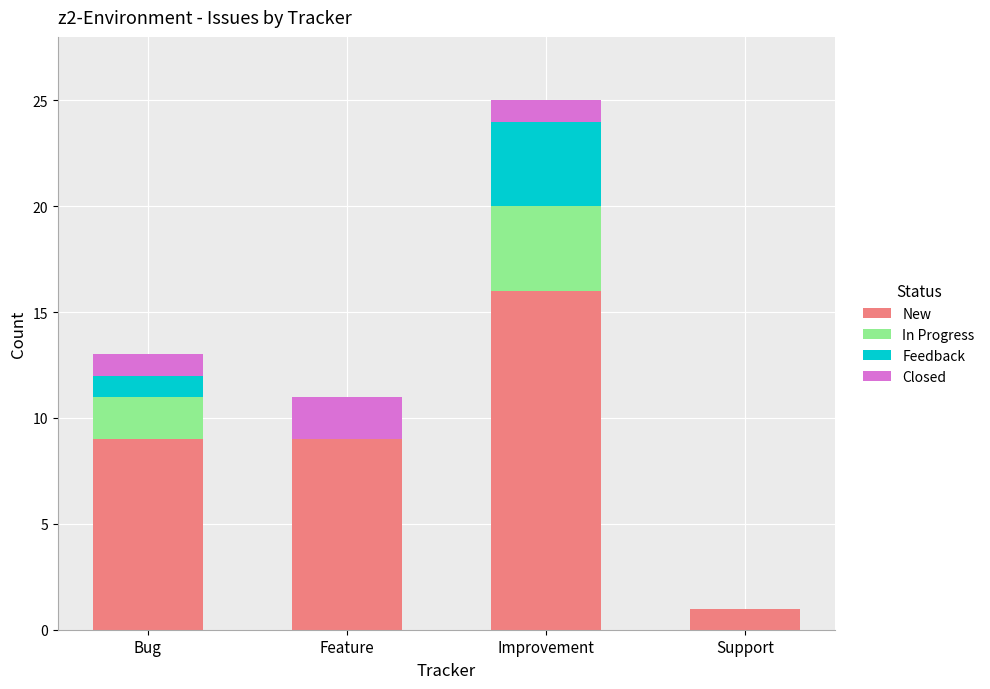

Are the bars grouped side by side (vs. stacked)?

No